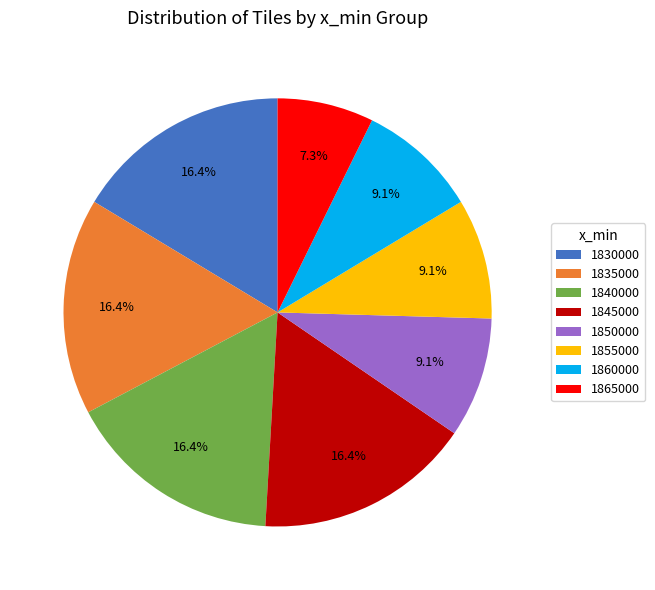

Which slice is the smallest?

1865000